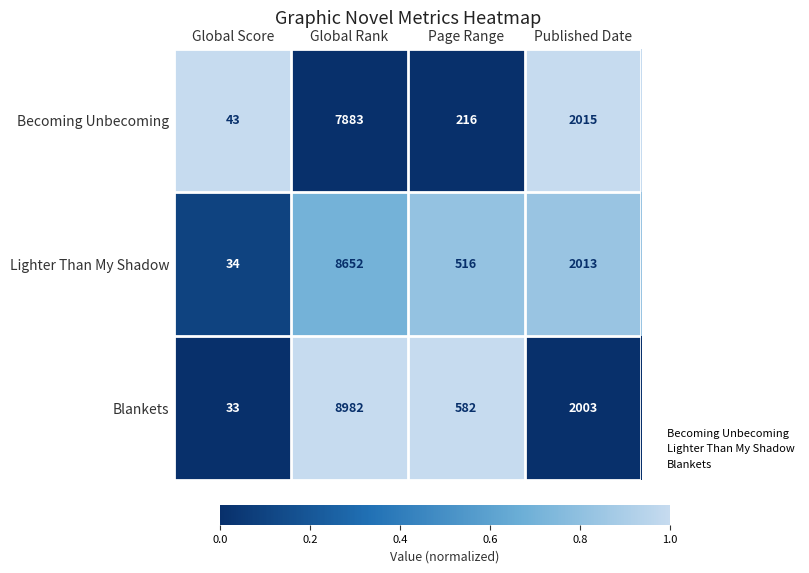

The value of Blankets at Global Score is 33. True or false?

True